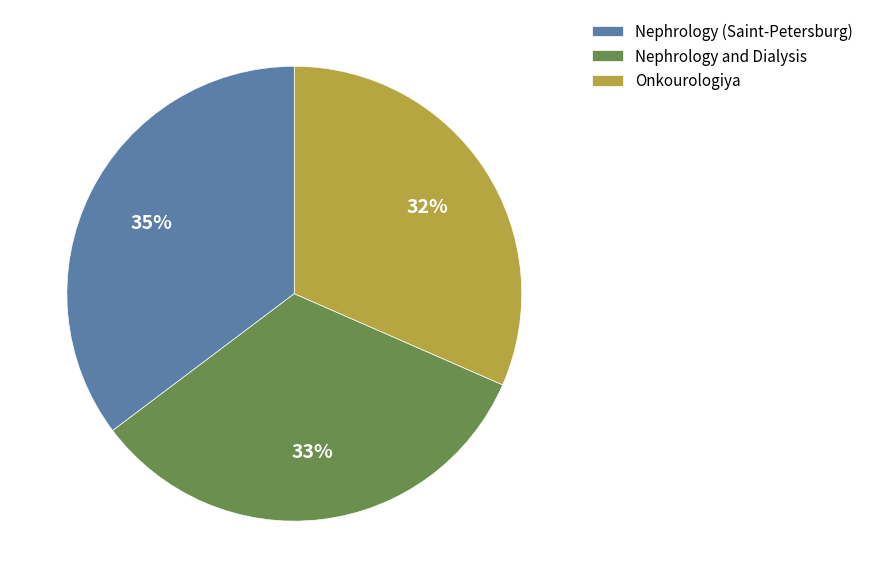

Count the number of slices in the pie.

3